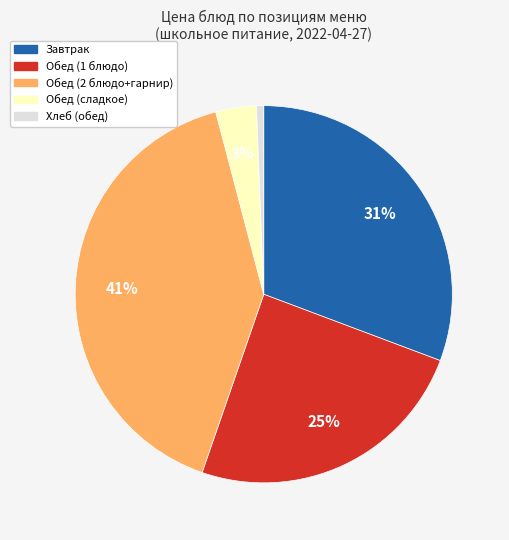

To the nearest percent, what is the difference between the largest and smallest slice percentages?

40%